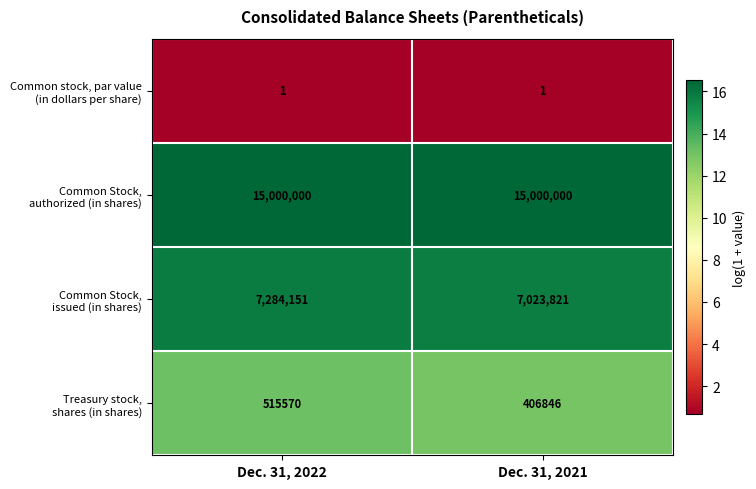

How many series are shown in this chart?

4